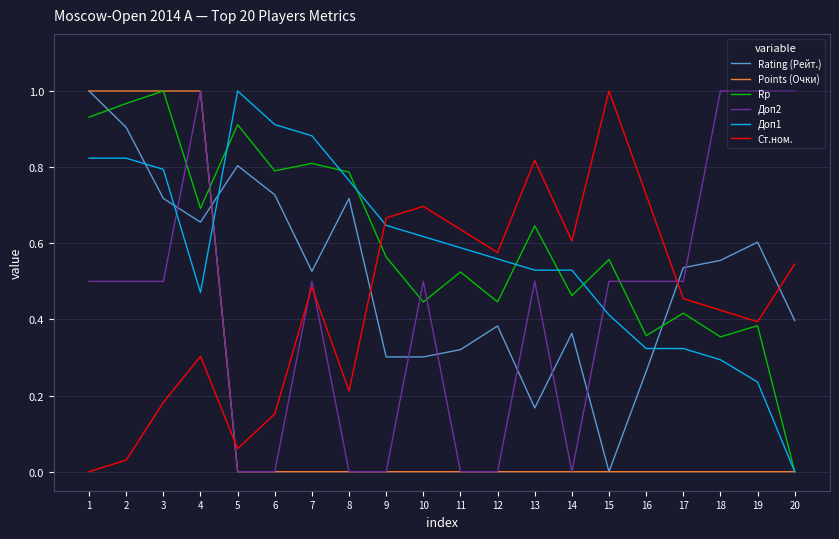

After their last crossing, which series has the higher values: Rp or Доп2?

Доп2